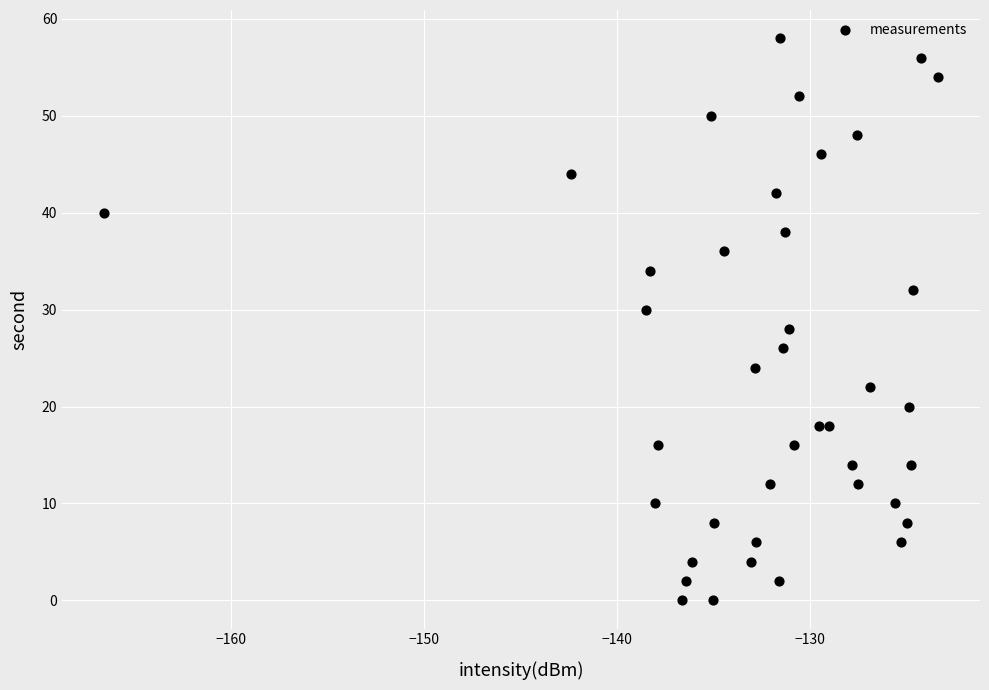

What is the range of Y values (max minus min)?

58